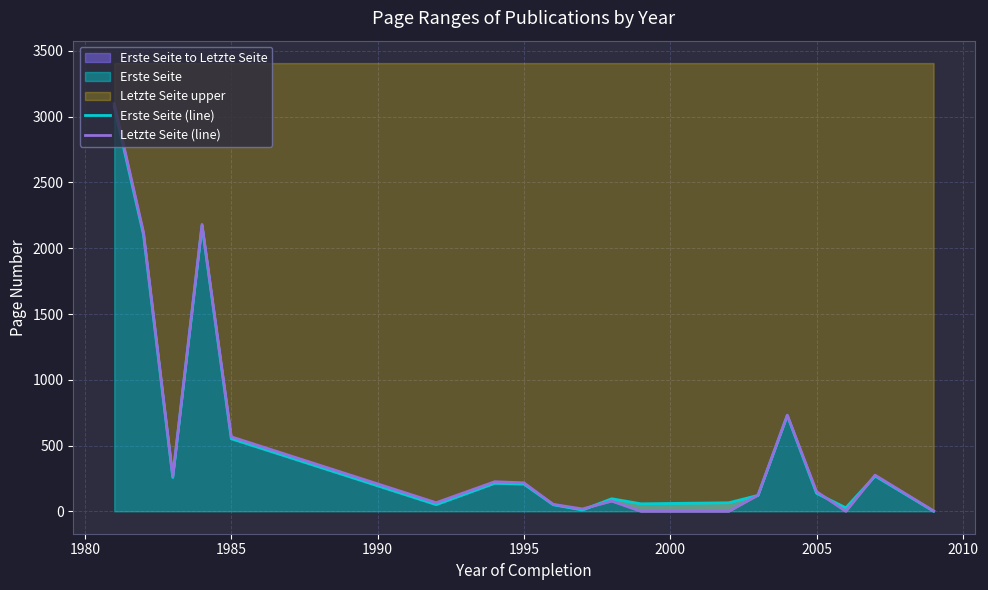

Which series ends up on top after the final intersection of Letzte Seite (line) and Erste Seite (line)?

Letzte Seite (line)